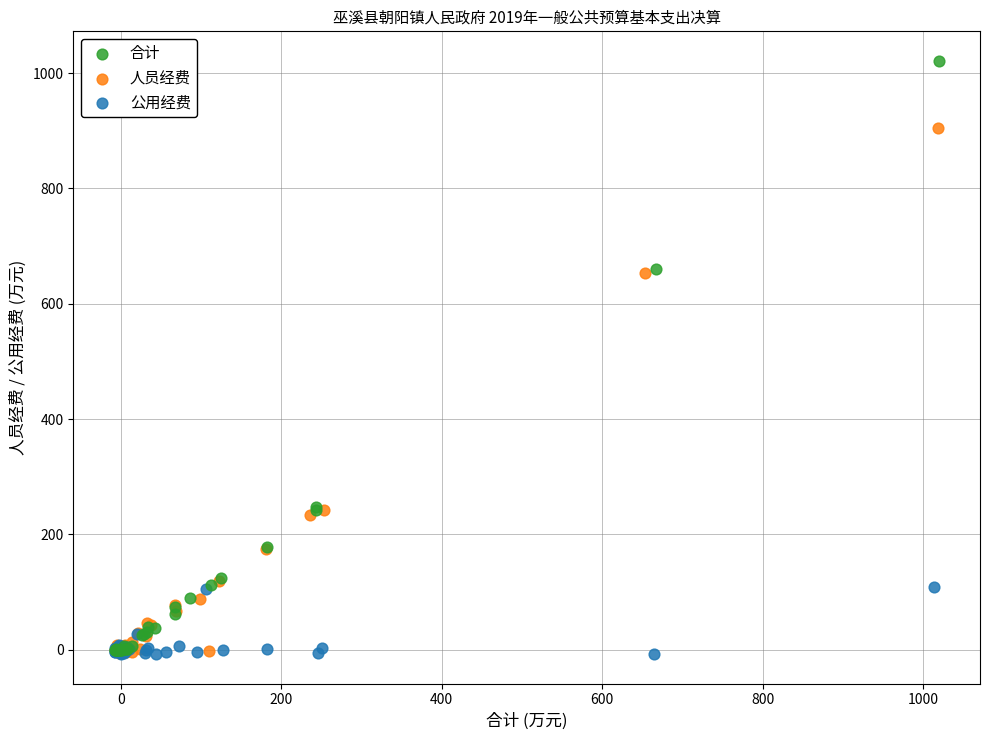

Which series has the widest spread of Y values?

合计